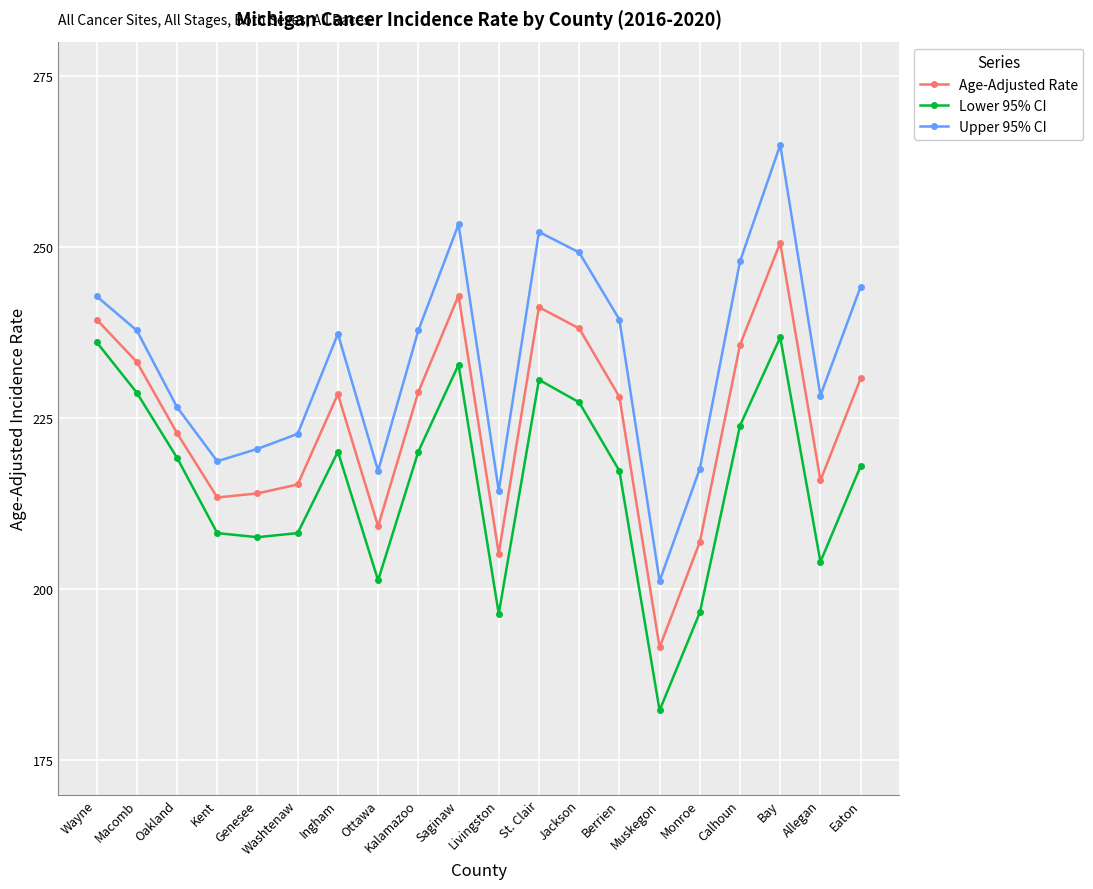

Does the chart display data point markers on the line(s)?

Yes